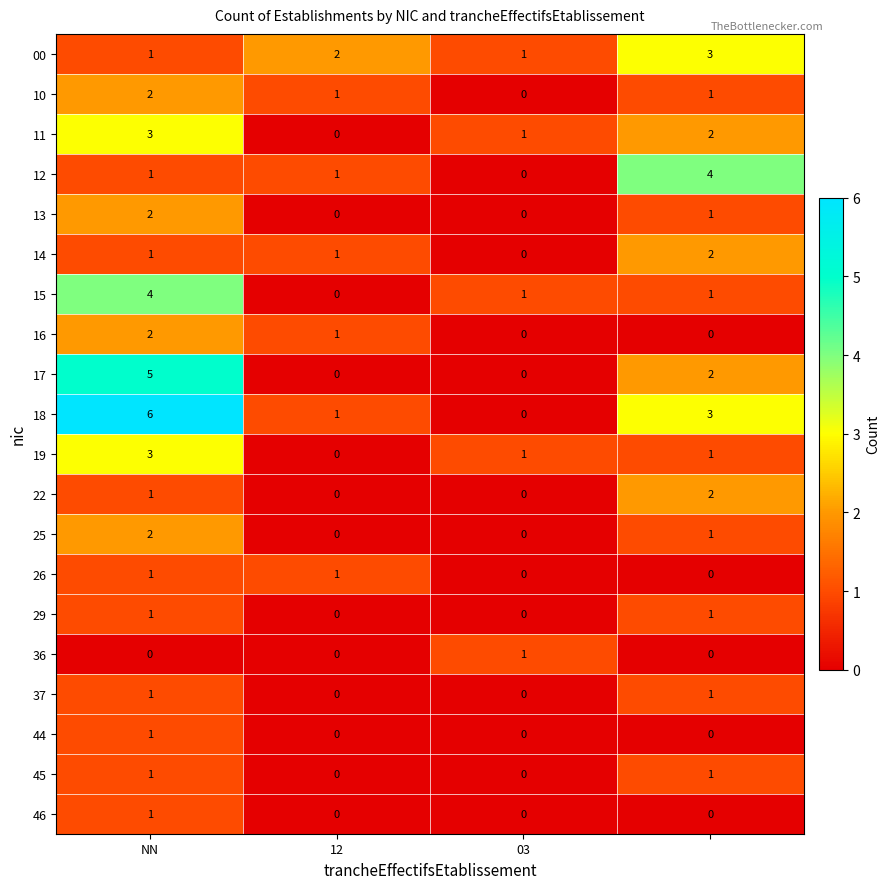

Which series has the largest total across all categories?

18